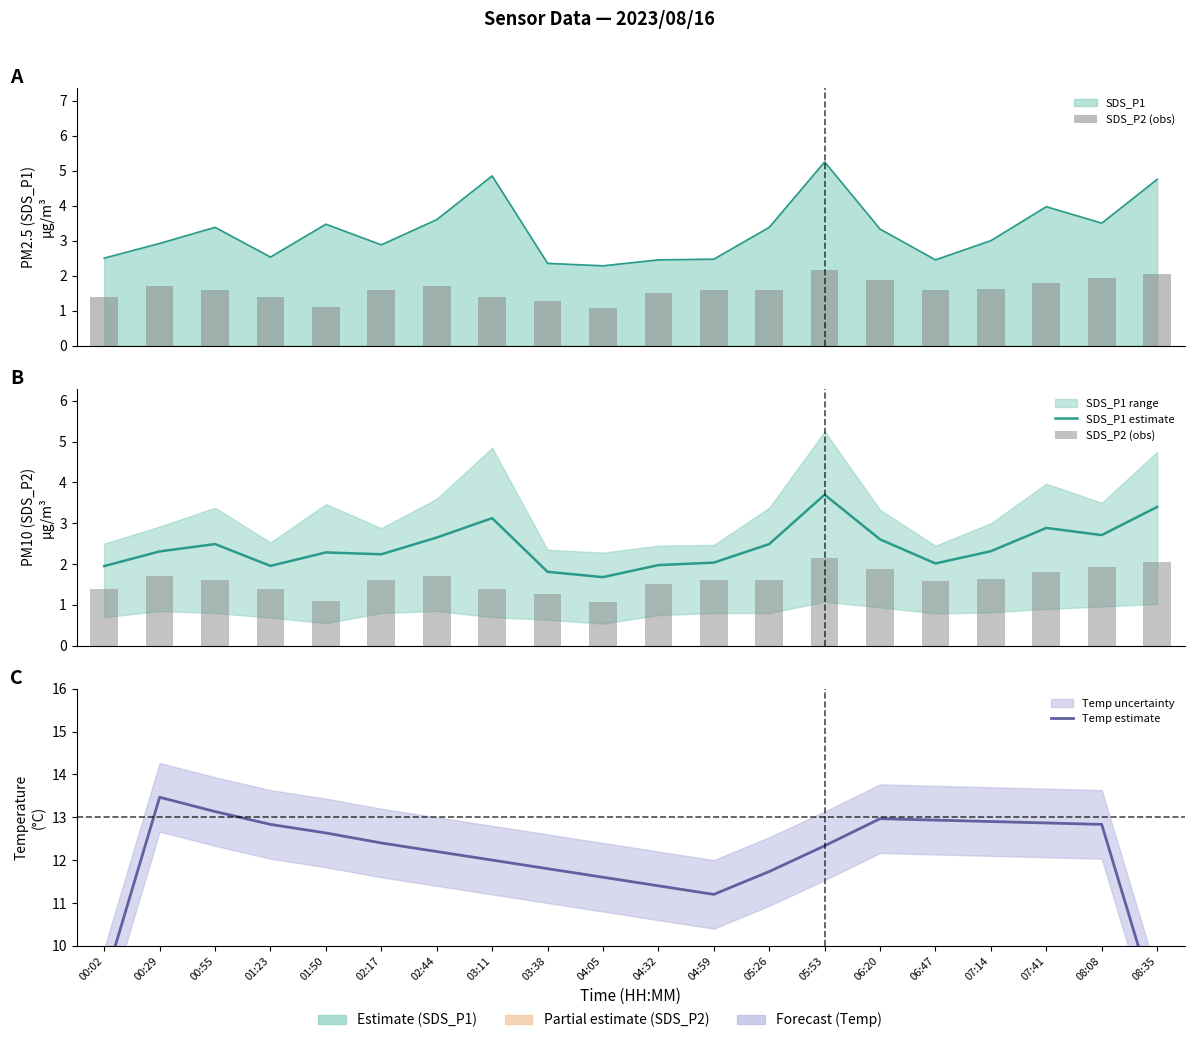

Which has a higher value, 00:55 or 08:08?

08:08